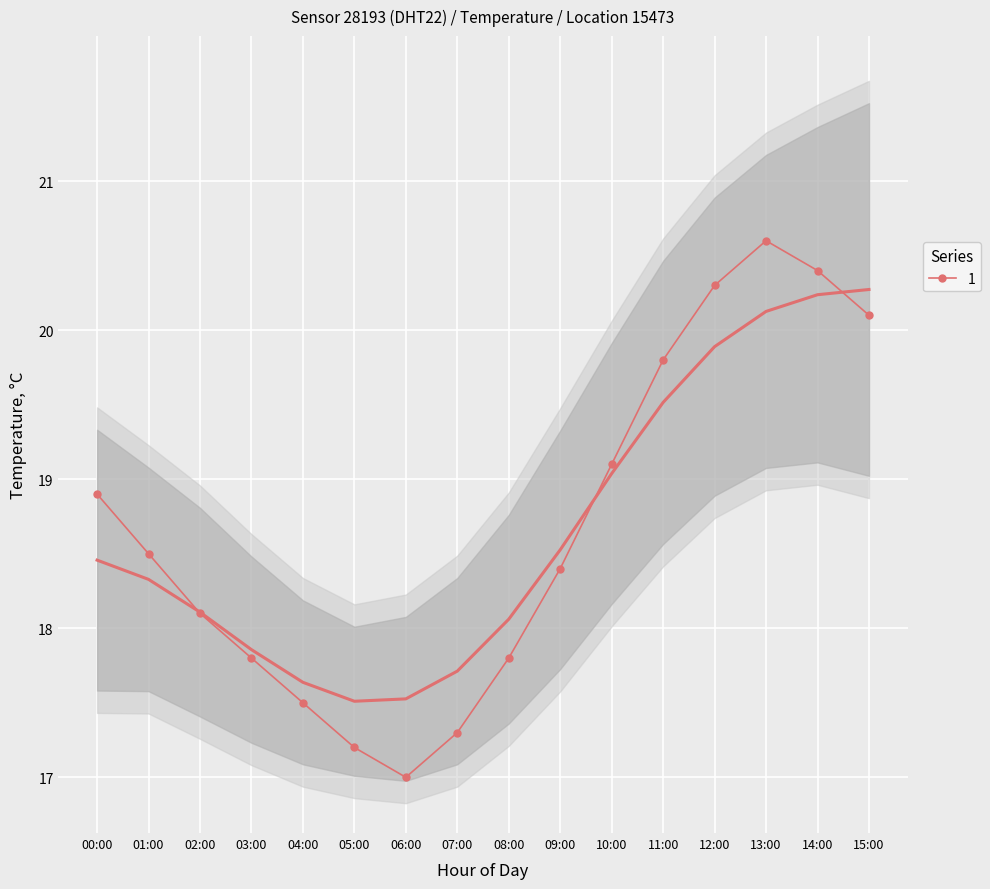

How many lines are shown in the chart?

1